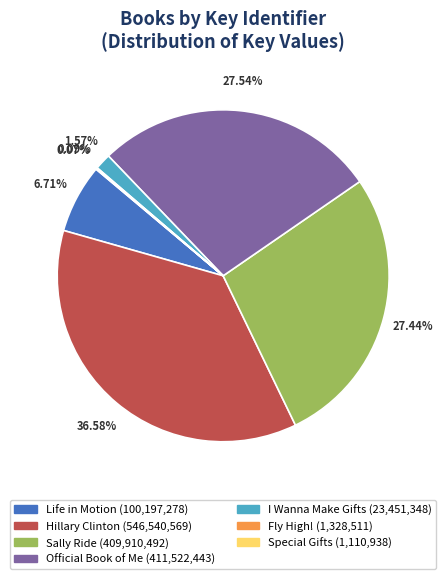

To the nearest percent, what percentage of the pie is Life in Motion?

7%